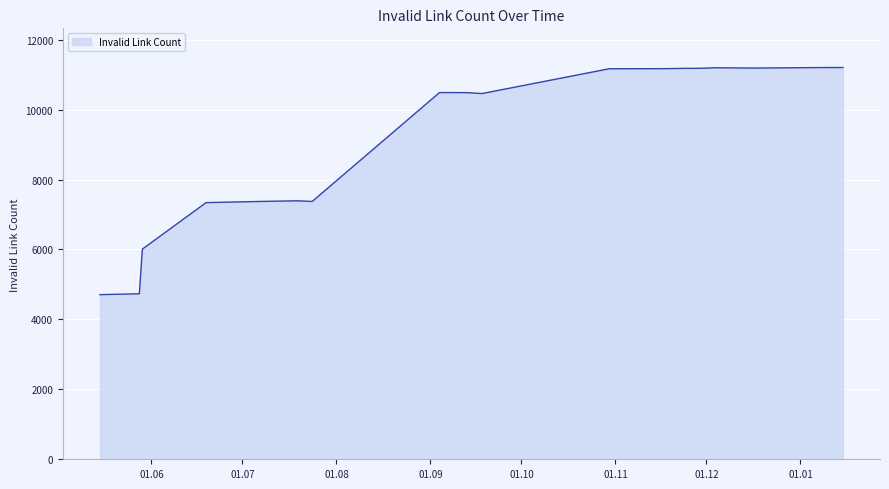

What is the difference between the maximum and minimum values?

6496